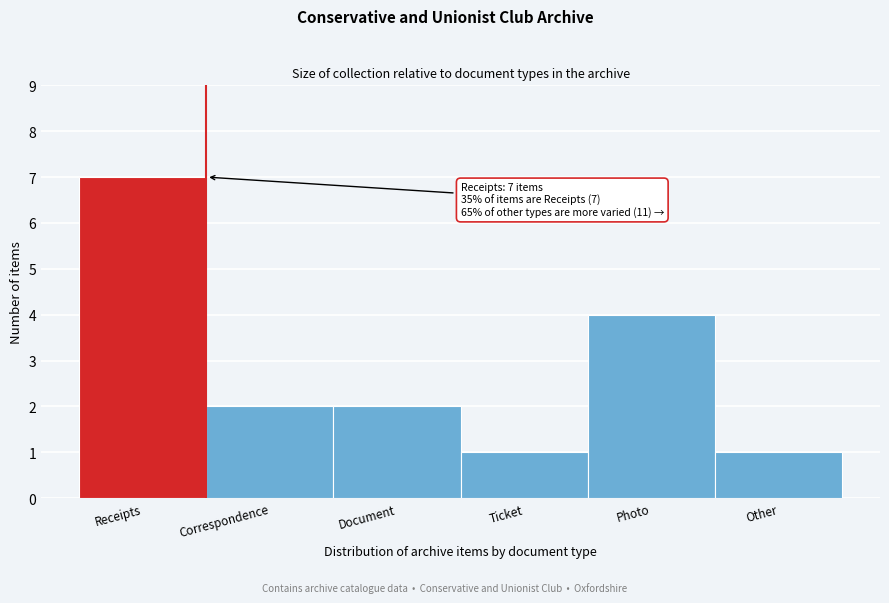

Reading left to right, list all the values displayed in this chart.

Receipts=7	Correspondence=2	Document=2	Ticket=1	Photo=4	Other=1